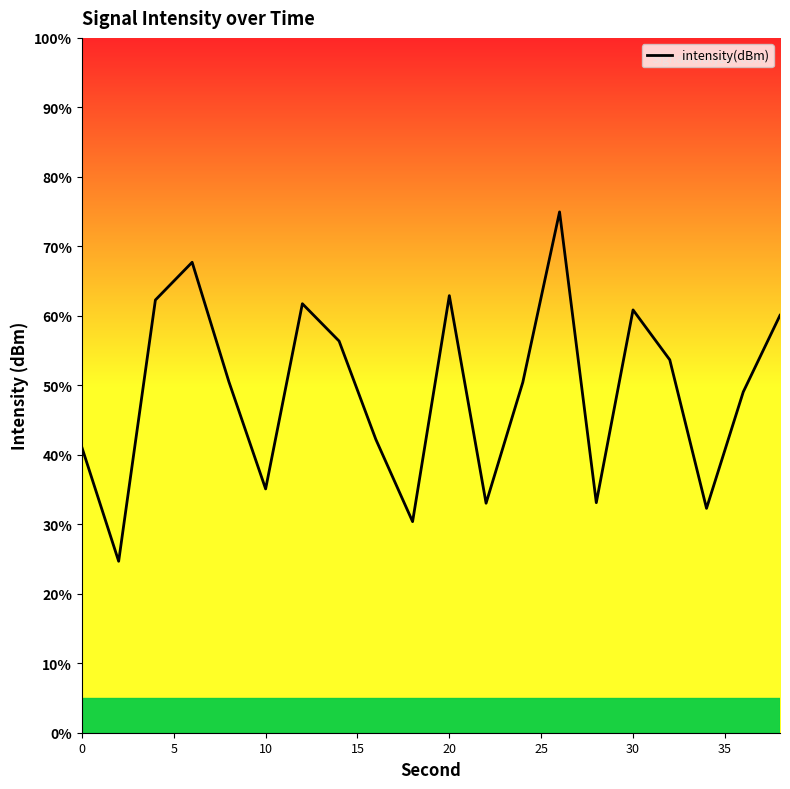

What is the maximum value shown in the chart?

75.0